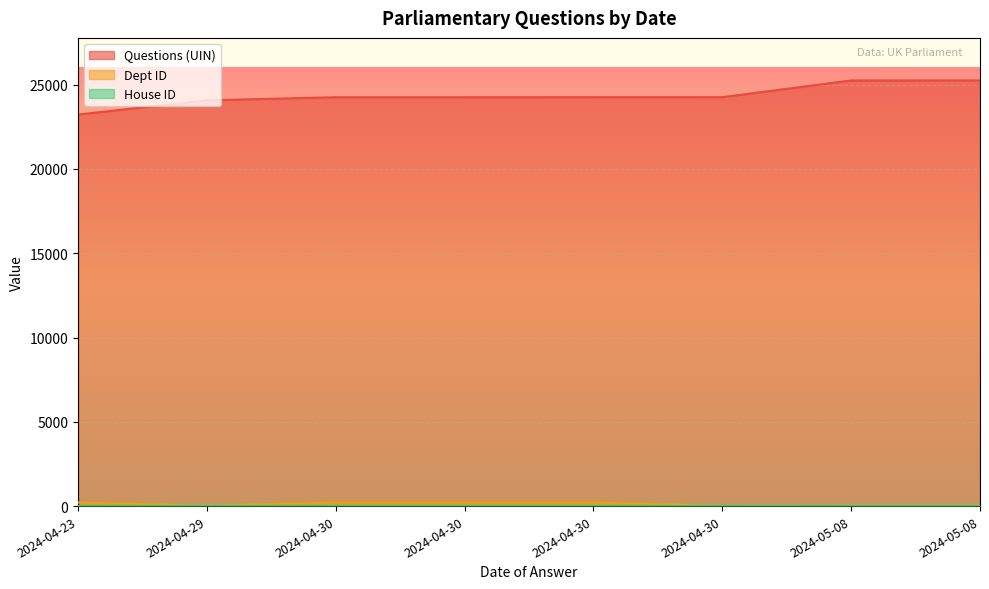

What is the spread (max minus min) of values at 2024-04-30?

24040